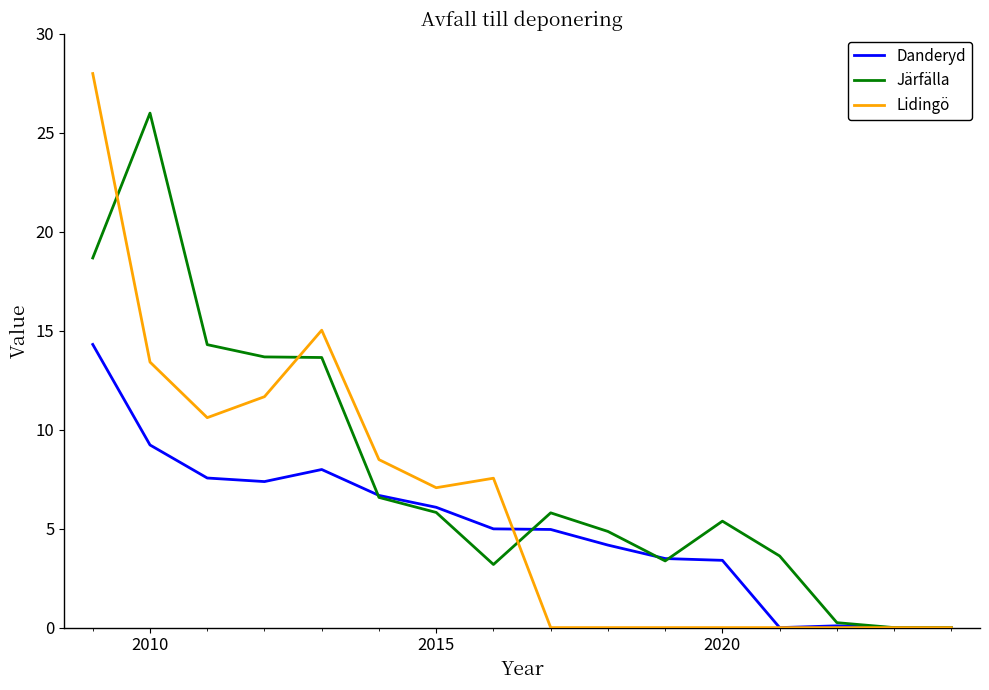

Which series has the largest total across all categories?

Järfälla